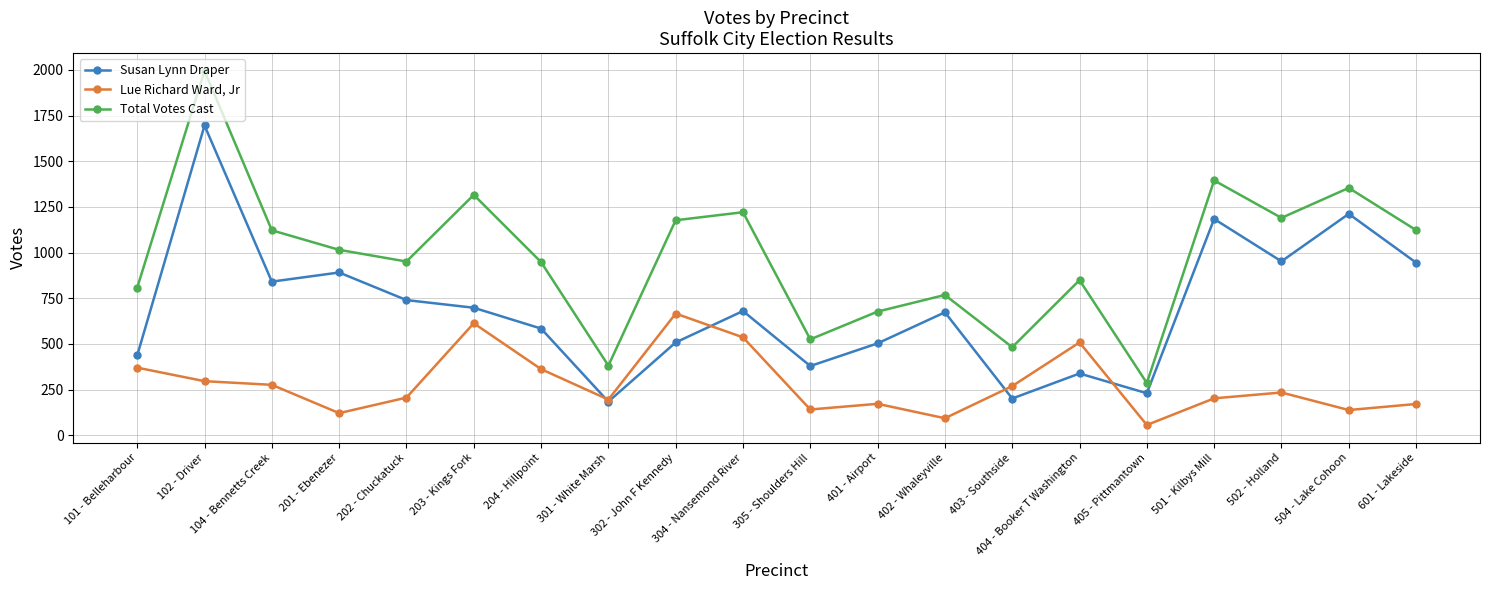

What position from the left is 402 - Whaleyville?

13